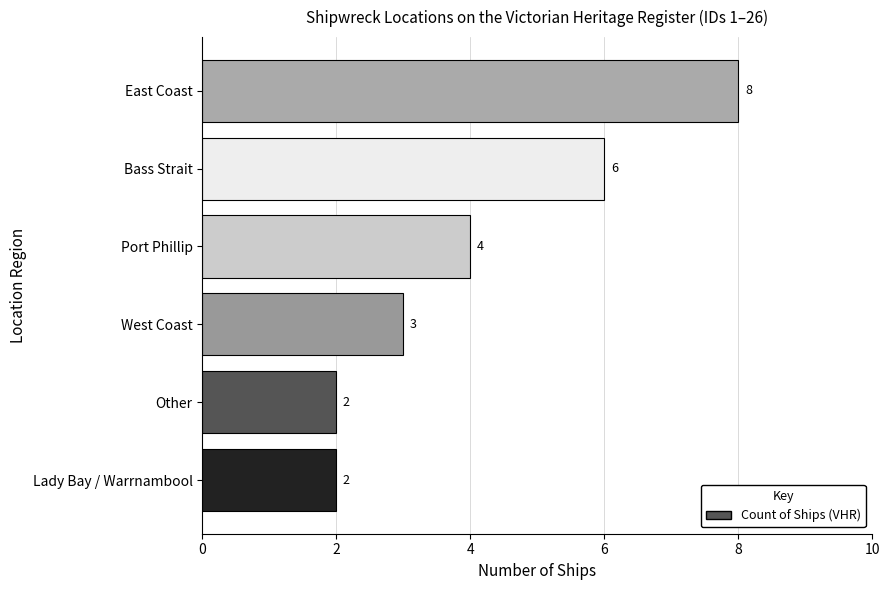

What is the change in value from Other to East Coast?

+6